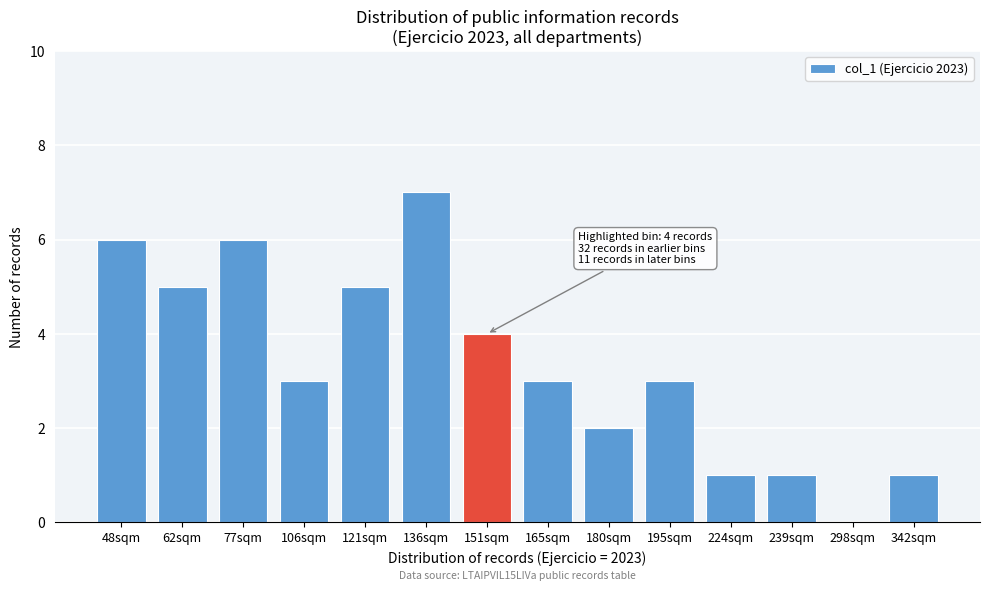

Reading left to right, transcribe all the data shown in this chart.

48sqm=6	62sqm=5	77sqm=6	106sqm=3	121sqm=5	136sqm=7	151sqm=4	165sqm=3	180sqm=2	195sqm=3	224sqm=1	239sqm=1	298sqm=0	342sqm=1